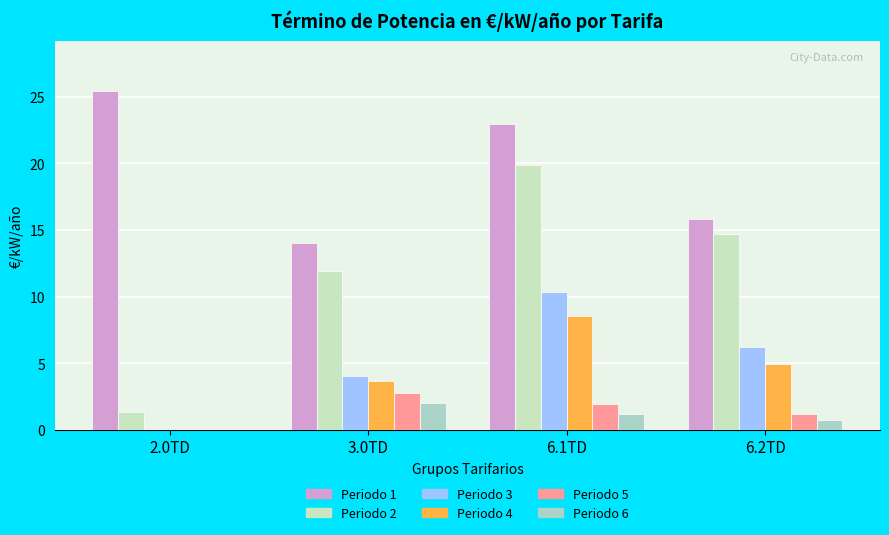

How many categories are shown in the chart?

4